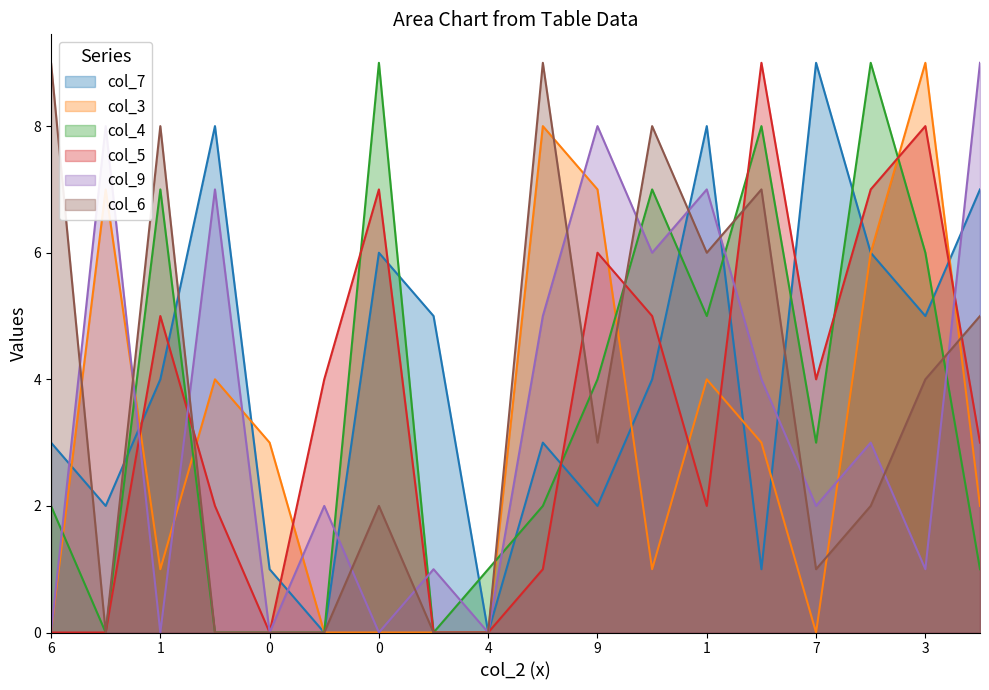

Where is col_3 nearest to the value 4?

1